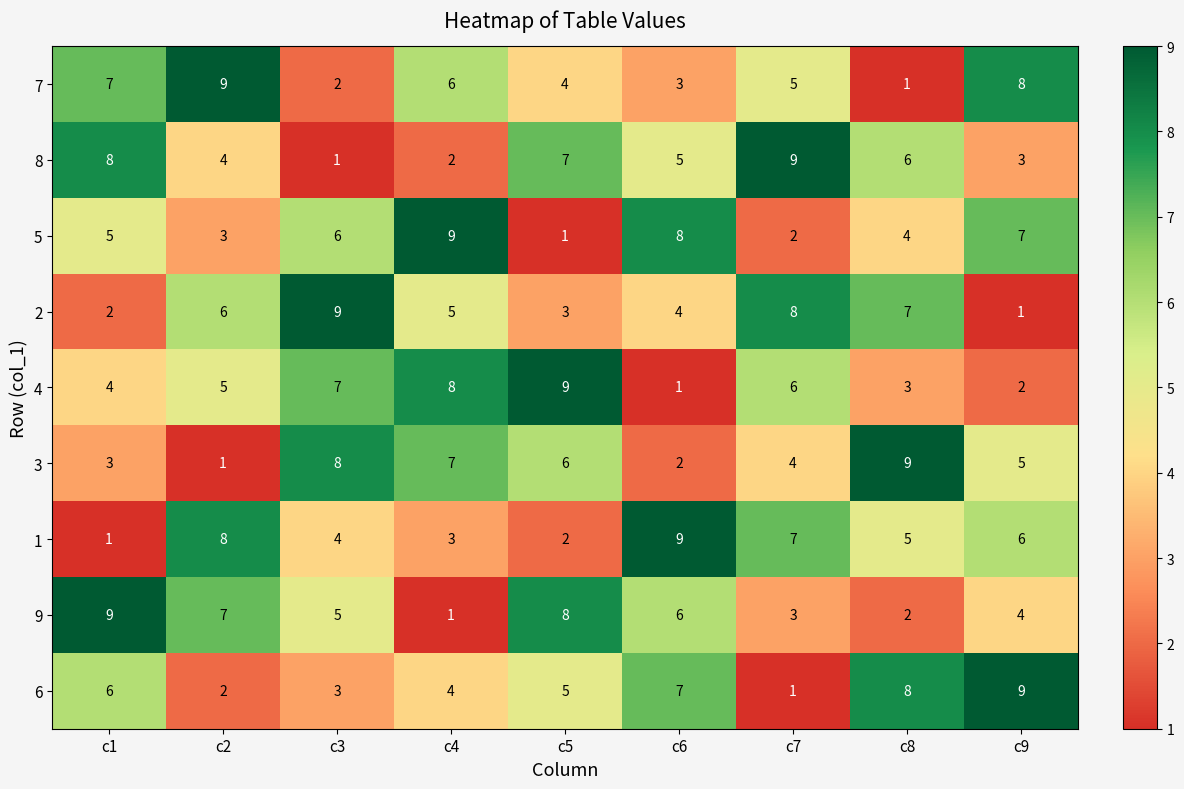

What value does the 1 series have at c3?

4